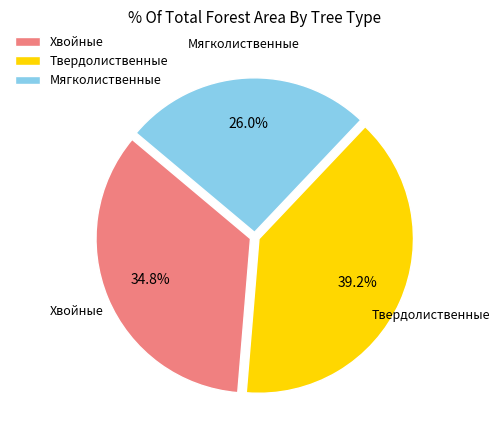

To the nearest percent, what is the combined percentage of Мягколиственные and Хвойные?

61%